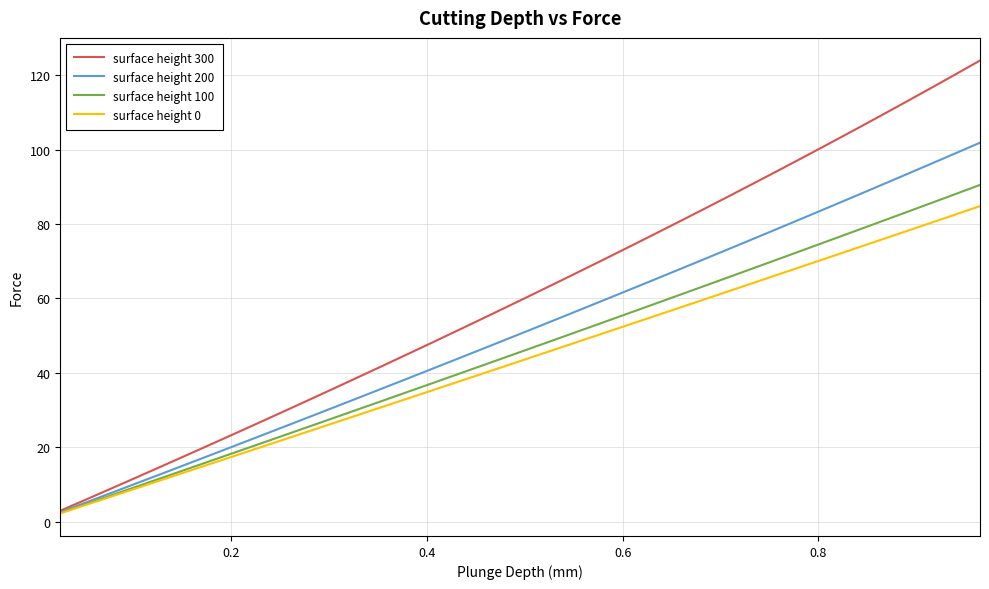

What is the highest value of the surface height 300 series?

124.0